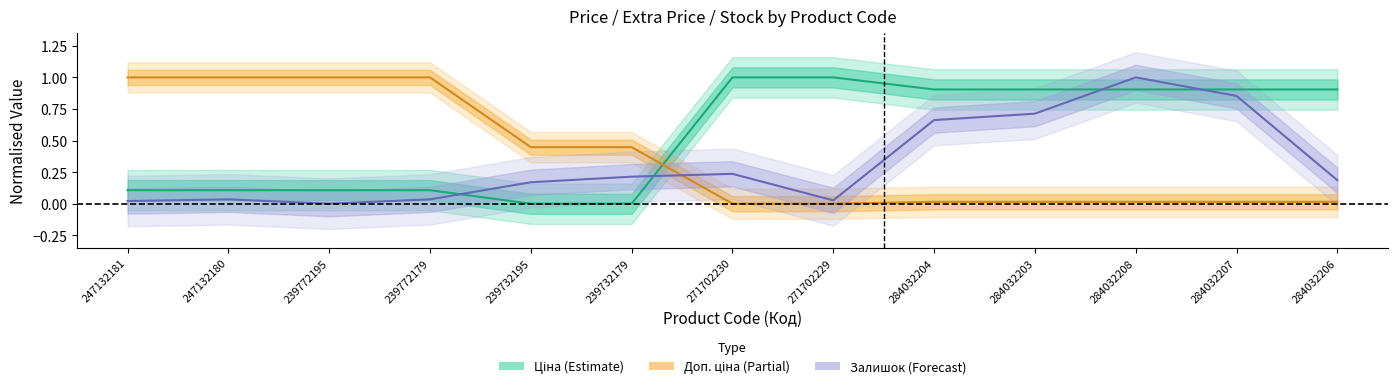

What is the value of the Ціна point at the 12th from the left?

0.9